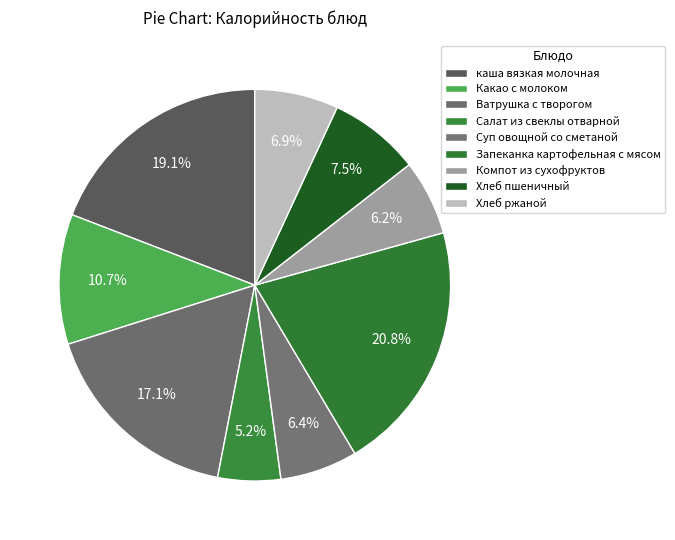

To the nearest percent, what is the combined percentage of каша вязкая молочная and Хлеб пшеничный?

27%